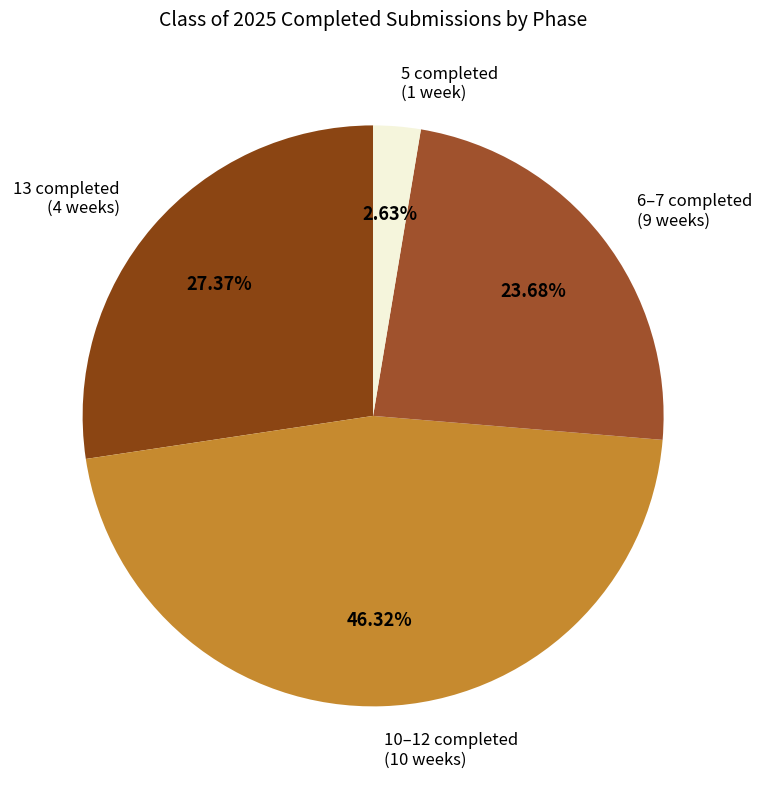

Which slice is the smallest?

5 completed (1 week)